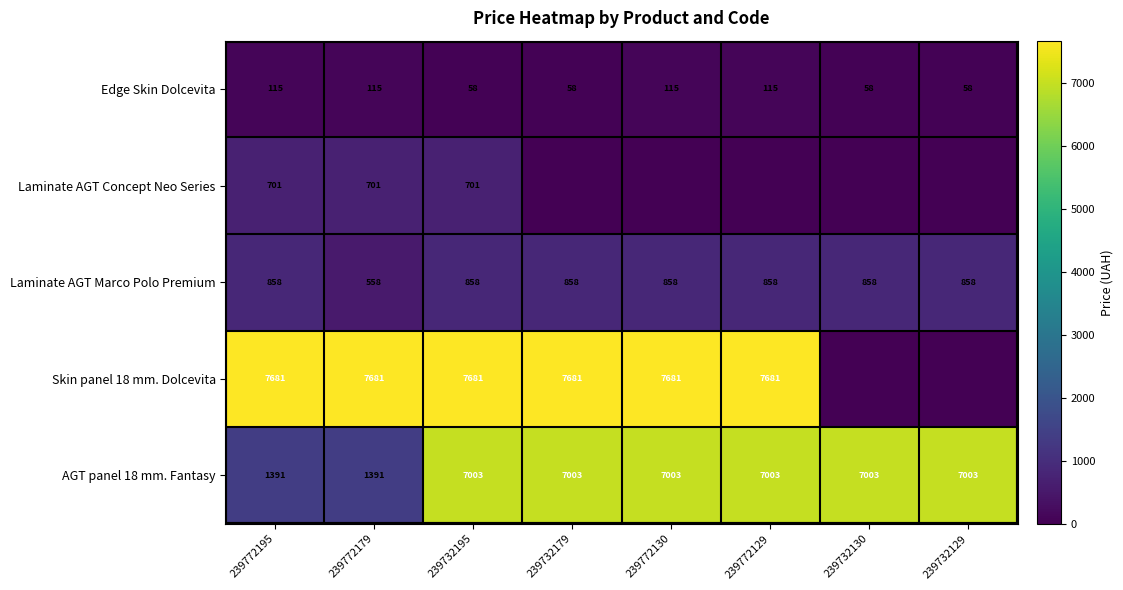

What is the difference between the maximum and minimum values in the Laminate AGT Marco Polo Premium series?

300